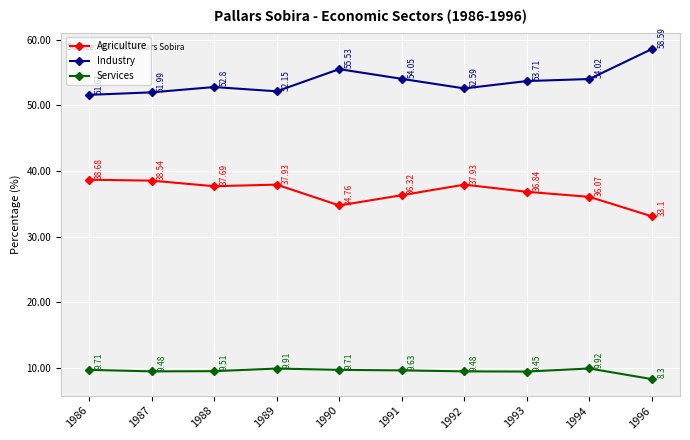

What is the spread (max minus min) of values at 1996?

50.3